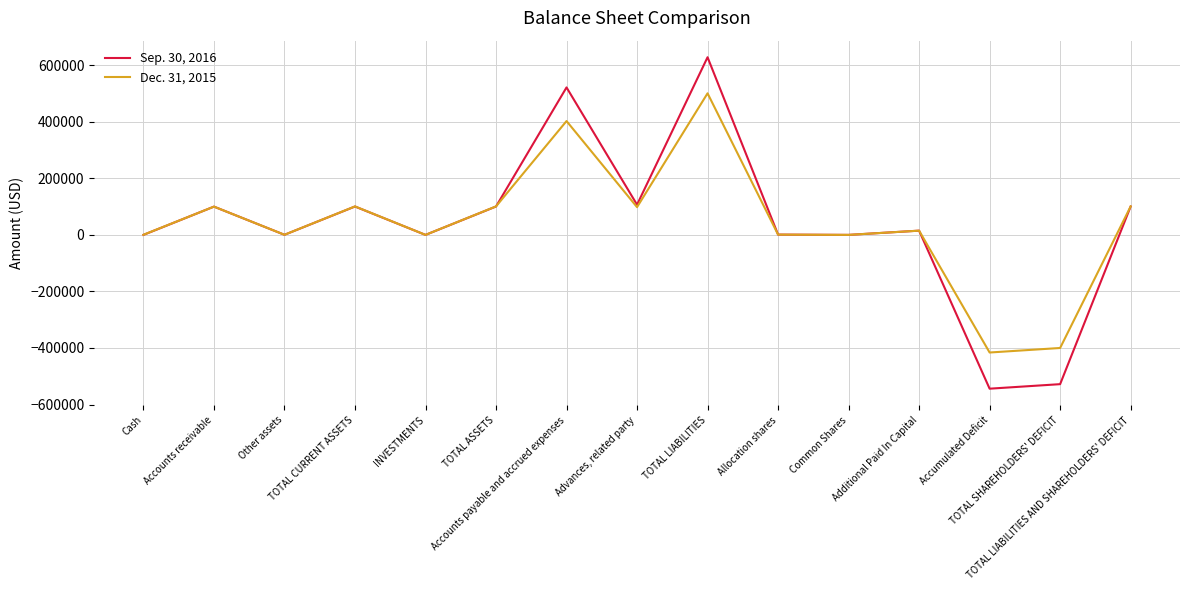

What is the sum of the Sep. 30, 2016 values at Accumulated Deficit and Other assets?

-543638